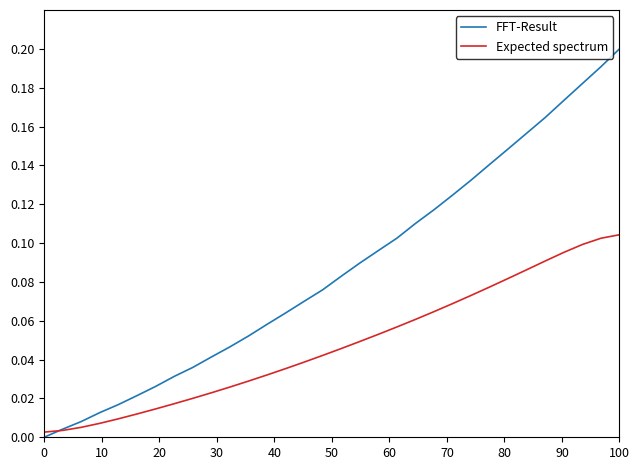

Which series has the largest range (max minus min)?

FFT-Result